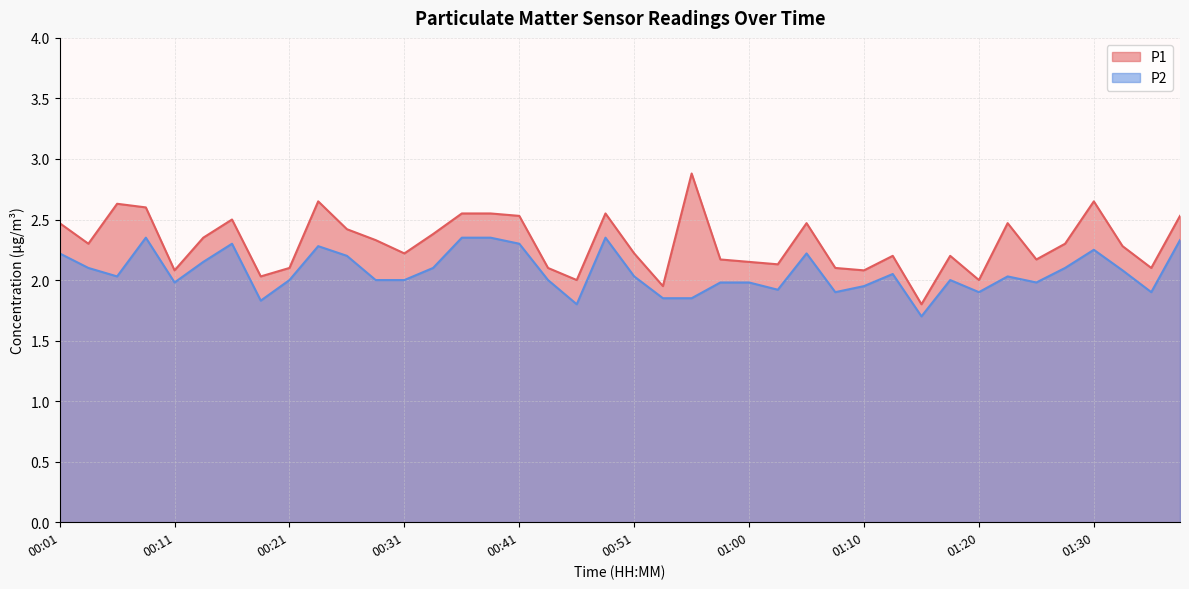

Reading left to right, list all the values displayed in this chart.

P1: 00:01=2.5	00:04=2.3	00:06=2.6	00:09=2.6	00:11=2.1	00:14=2.4	00:16=2.5	00:19=2.0	00:21=2.1	00:24=2.6	00:26=2.4	00:28=2.3	00:31=2.2	00:33=2.4	00:36=2.5	00:38=2.5	00:41=2.5	00:43=2.1	00:46=2.0	00:48=2.5	00:51=2.2	00:53=1.9	00:56=2.9	00:58=2.2	01:00=2.1	01:03=2.1	01:05=2.5	01:08=2.1	01:10=2.1	01:13=2.2	01:15=1.8	01:18=2.2	01:20=2.0	01:23=2.5	01:25=2.2	01:27=2.3	01:30=2.6	01:32=2.3	01:35=2.1	01:37=2.5
P2: 00:01=2.2	00:04=2.1	00:06=2.0	00:09=2.4	00:11=2.0	00:14=2.1	00:16=2.3	00:19=1.8	00:21=2.0	00:24=2.3	00:26=2.2	00:28=2.0	00:31=2.0	00:33=2.1	00:36=2.4	00:38=2.4	00:41=2.3	00:43=2.0	00:46=1.8	00:48=2.4	00:51=2.0	00:53=1.9	00:56=1.9	00:58=2.0	01:00=2.0	01:03=1.9	01:05=2.2	01:08=1.9	01:10=1.9	01:13=2.0	01:15=1.7	01:18=2.0	01:20=1.9	01:23=2.0	01:25=2.0	01:27=2.1	01:30=2.2	01:32=2.1	01:35=1.9	01:37=2.3